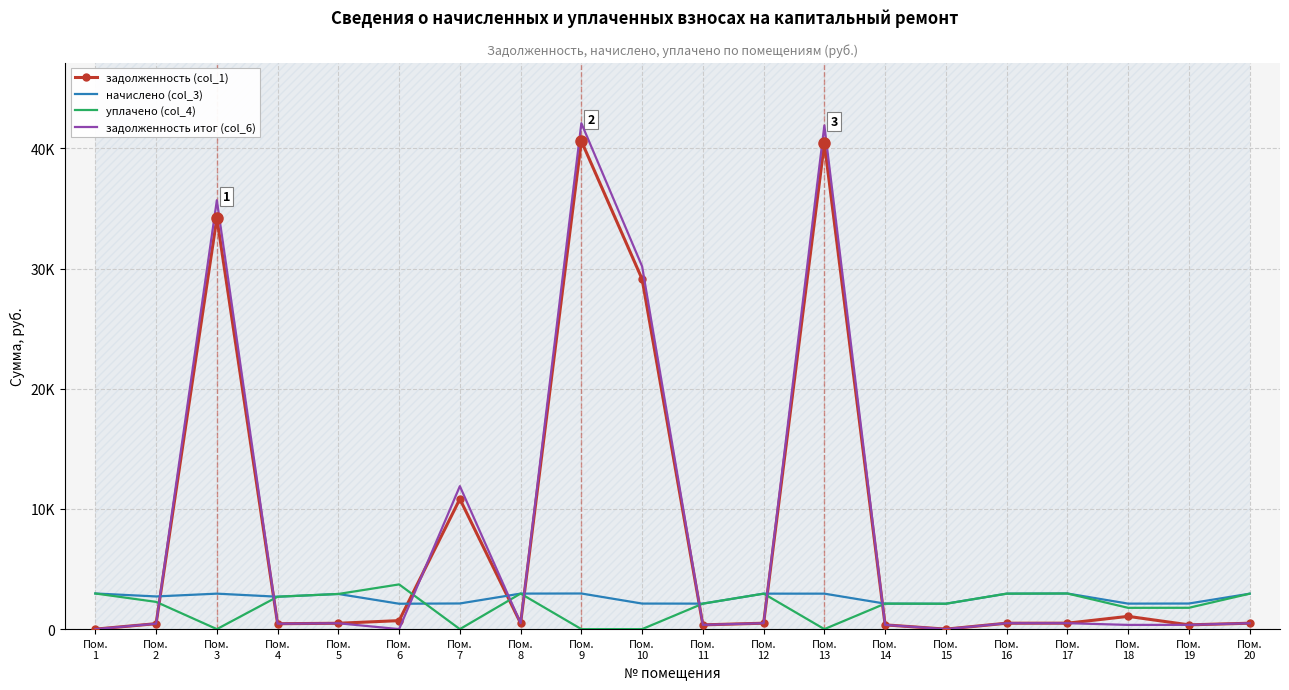

At which category does начислено (col_3) reach its first local peak?

Пом.
3